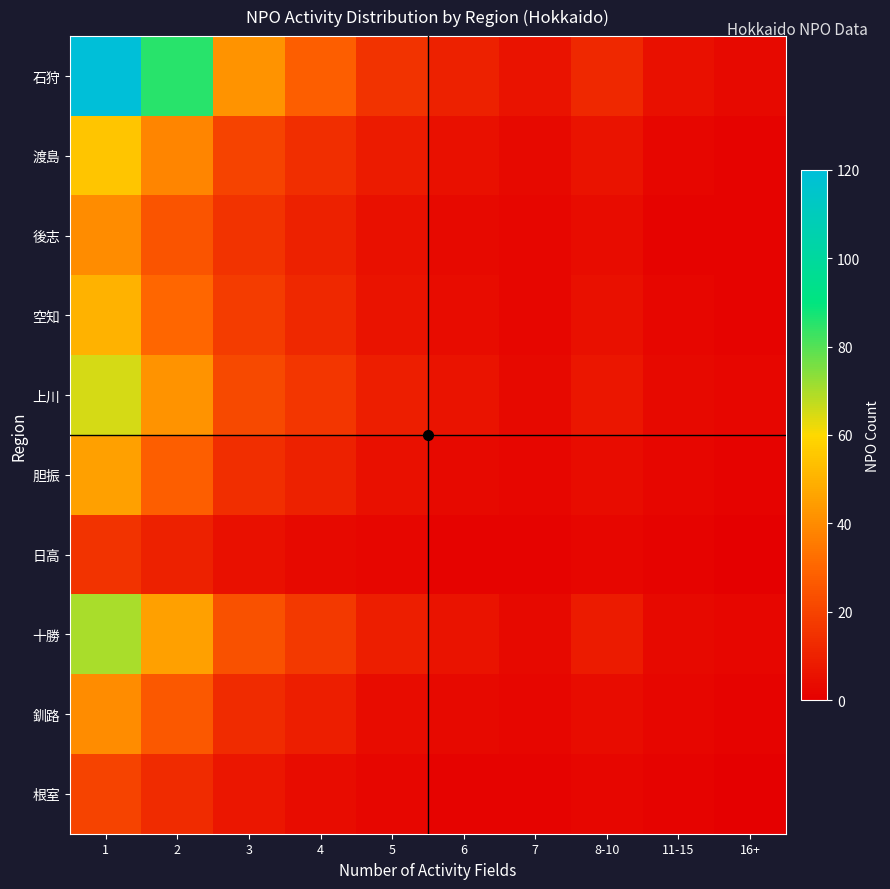

At which category does the chart reach its minimum across all series?

16+